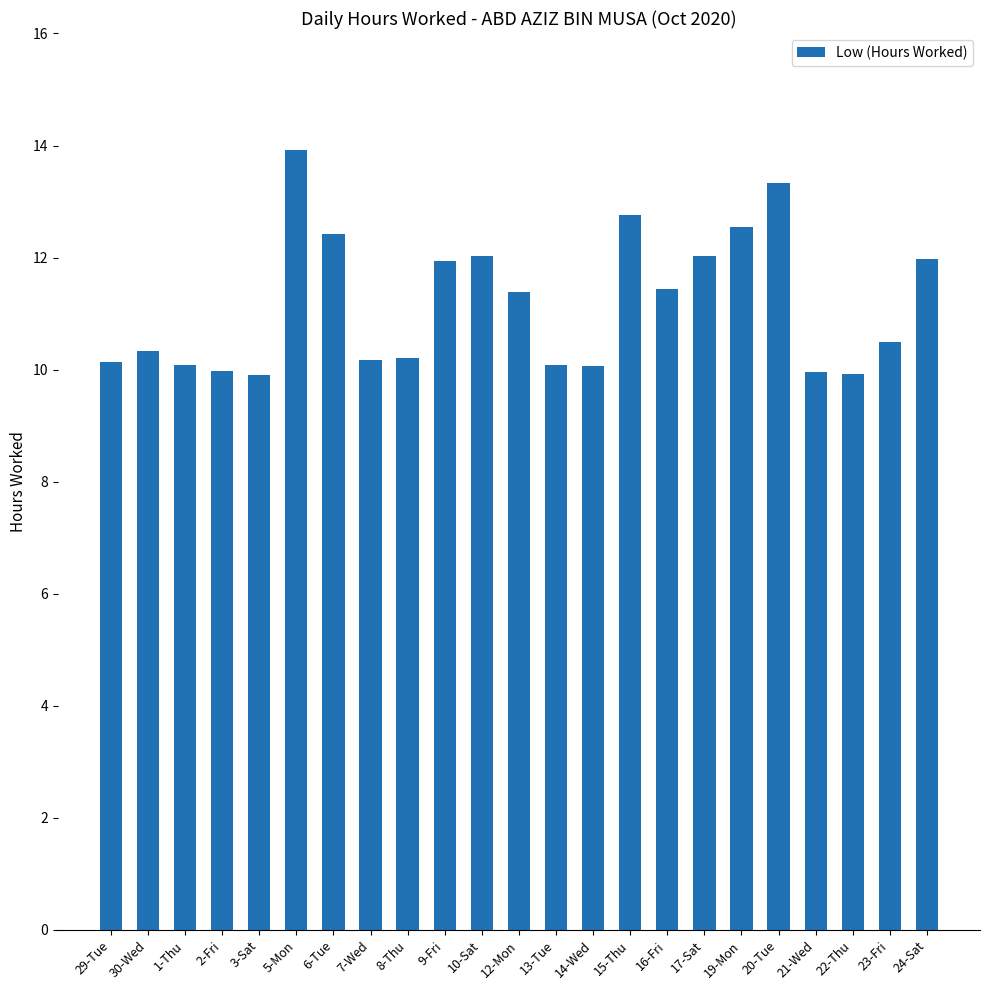

What is the label of the 7th bar from the right?

17-Sat